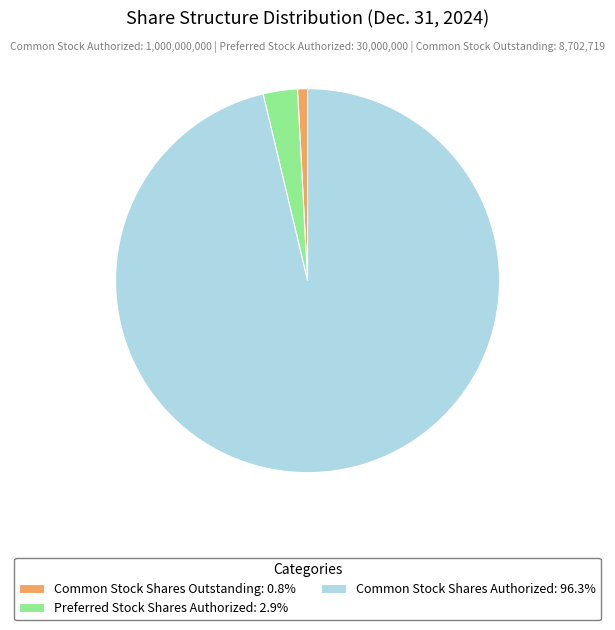

What is the ratio of the value at Common Stock Shares Authorized: 96.3% to the value at Preferred Stock Shares Authorized: 2.9%?

33.3